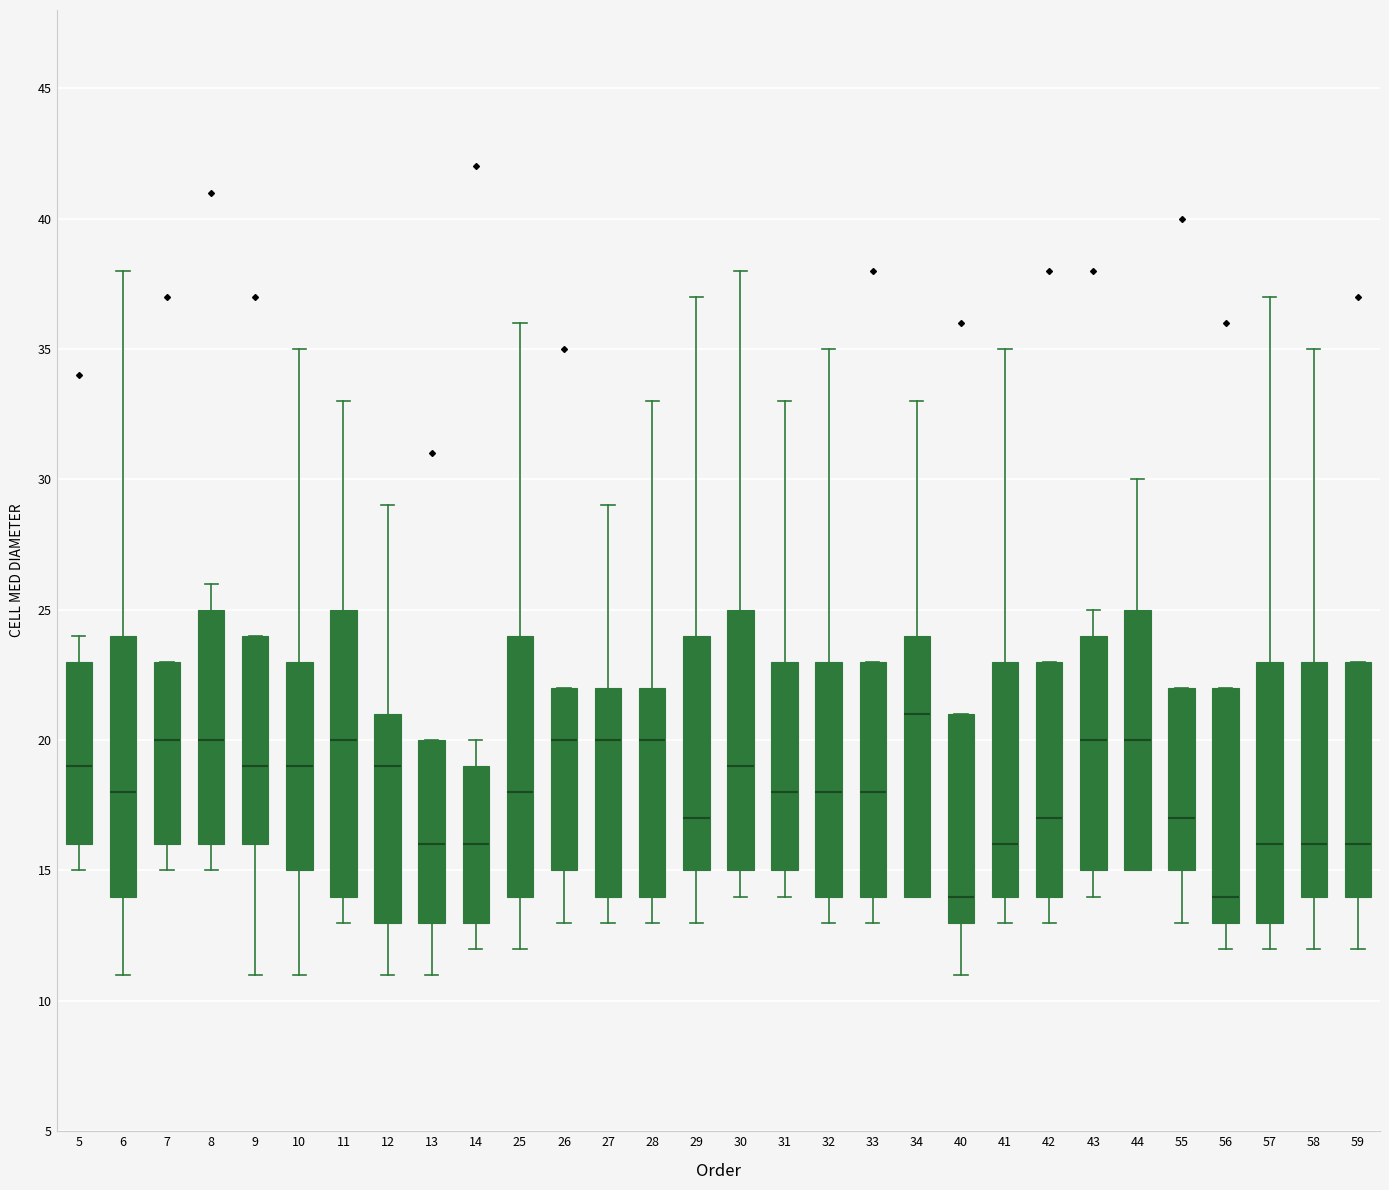

Reading left to right, transcribe this box plot: for each box, give where its median line is, the range the box spans, and where its two whiskers end, as read against the y-axis. The values are not printed on the chart, so give them approximately, as read against the axis.

5: median 19, box 16 to 23, whiskers 15 to 24
6: median 18, box 14 to 24, whiskers 11 to 38
7: median 20, box 16 to 23, whiskers 15 to 23
8: median 20, box 16 to 25, whiskers 15 to 26
9: median 19, box 16 to 24, whiskers 11 to 24
10: median 19, box 15 to 23, whiskers 11 to 35
11: median 20, box 14 to 25, whiskers 13 to 33
12: median 19, box 13 to 21, whiskers 11 to 29
13: median 16, box 13 to 20, whiskers 11 to 20
14: median 16, box 13 to 19, whiskers 12 to 20
25: median 18, box 14 to 24, whiskers 12 to 36
26: median 20, box 15 to 22, whiskers 13 to 22
27: median 20, box 14 to 22, whiskers 13 to 29
28: median 20, box 14 to 22, whiskers 13 to 33
29: median 17, box 15 to 24, whiskers 13 to 37
30: median 19, box 15 to 25, whiskers 14 to 38
31: median 18, box 15 to 23, whiskers 14 to 33
32: median 18, box 14 to 23, whiskers 13 to 35
33: median 18, box 14 to 23, whiskers 13 to 23
34: median 21, box 14 to 24, whiskers 14 to 33
40: median 14, box 13 to 21, whiskers 11 to 21
41: median 16, box 14 to 23, whiskers 13 to 35
42: median 17, box 14 to 23, whiskers 13 to 23
43: median 20, box 15 to 24, whiskers 14 to 25
44: median 20, box 15 to 25, whiskers 15 to 30
55: median 17, box 15 to 22, whiskers 13 to 22
56: median 14, box 13 to 22, whiskers 12 to 22
57: median 16, box 13 to 23, whiskers 12 to 37
58: median 16, box 14 to 23, whiskers 12 to 35
59: median 16, box 14 to 23, whiskers 12 to 23